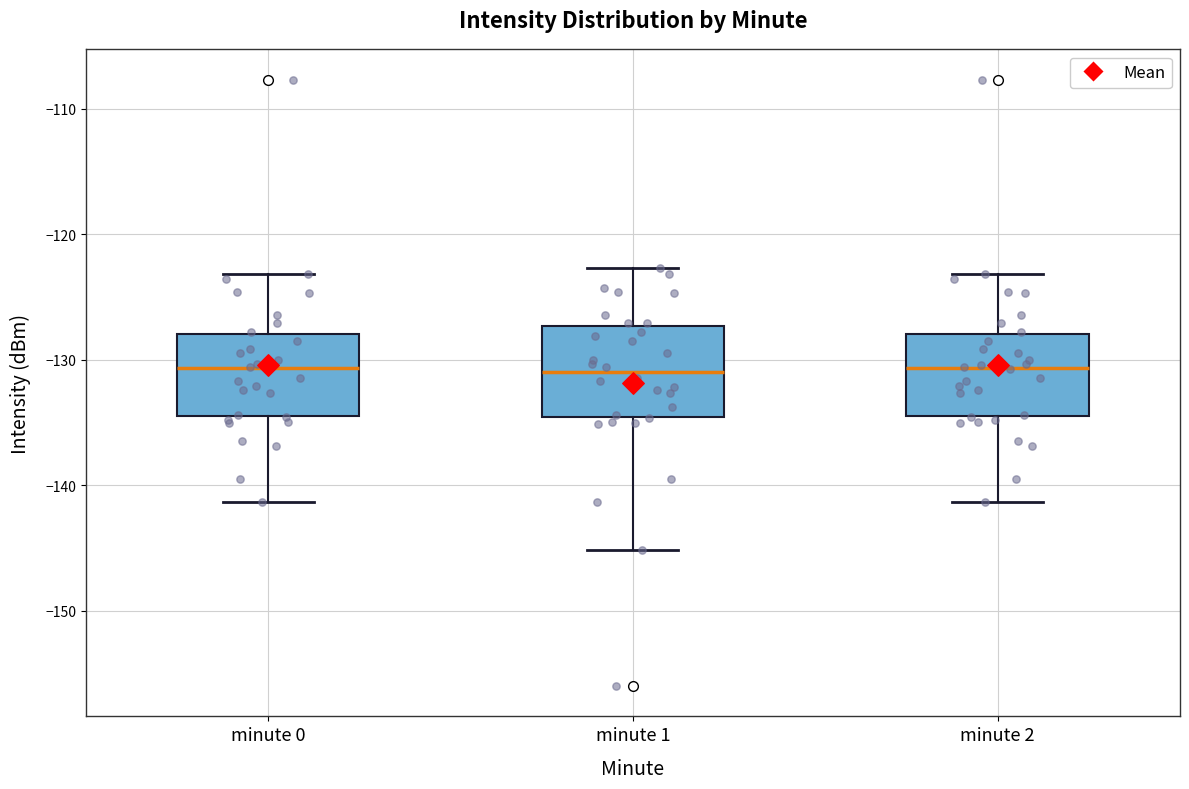

Reading left to right, read every box against the y-axis: the position of its median line, the range the box covers, and the ends of its whiskers. The values are not printed on the chart, so give them approximately, as read against the axis.

minute 0: median -131, box -135 to -128, whiskers -141 to -123
minute 1: median -131, box -135 to -127, whiskers -145 to -123
minute 2: median -131, box -135 to -128, whiskers -141 to -123